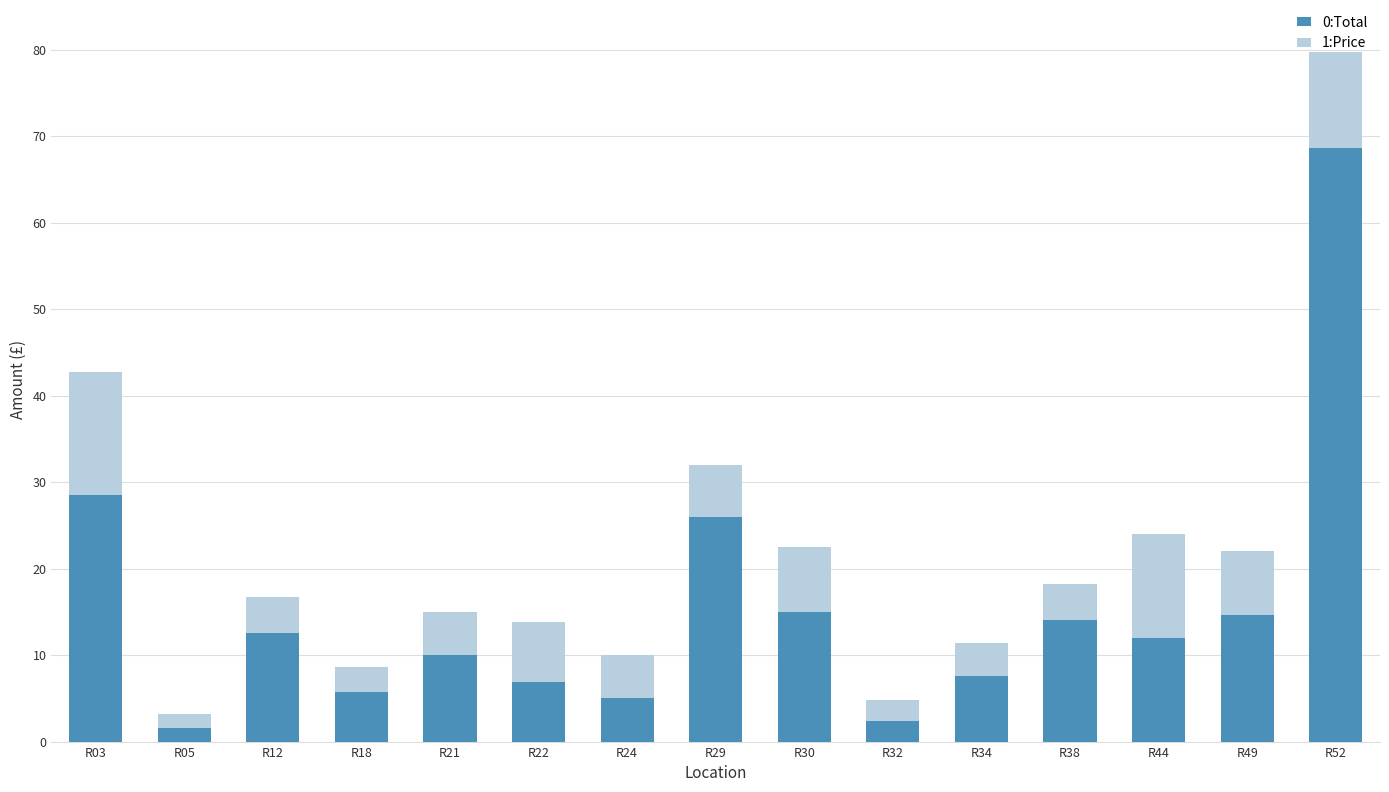

At which category is the sum across all series the highest?

R52